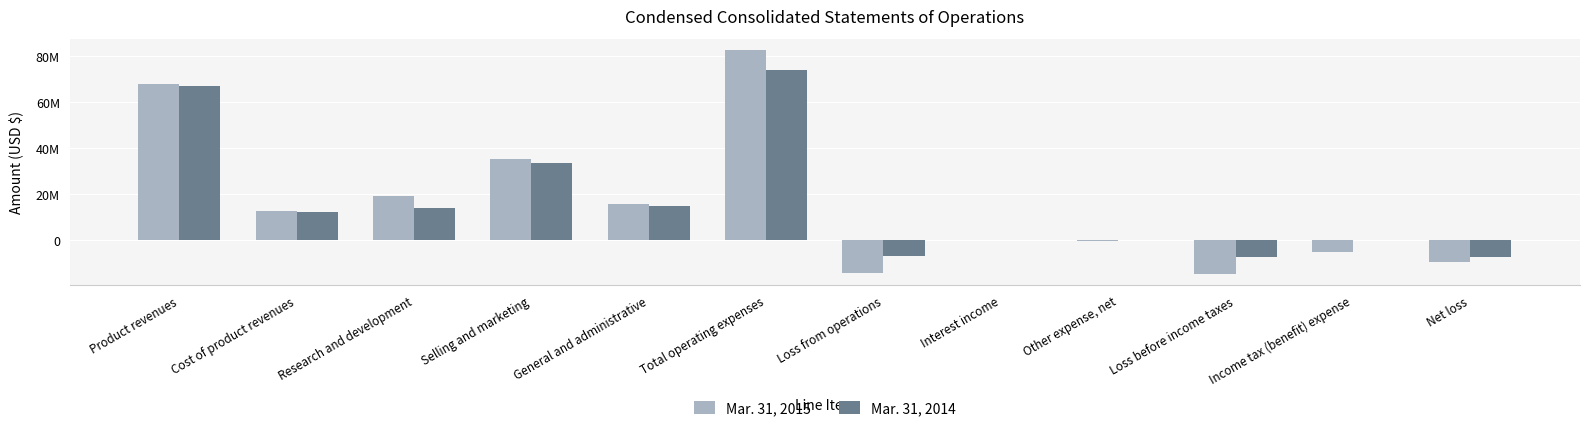

Which series has the largest total across all categories?

Mar. 31, 2014